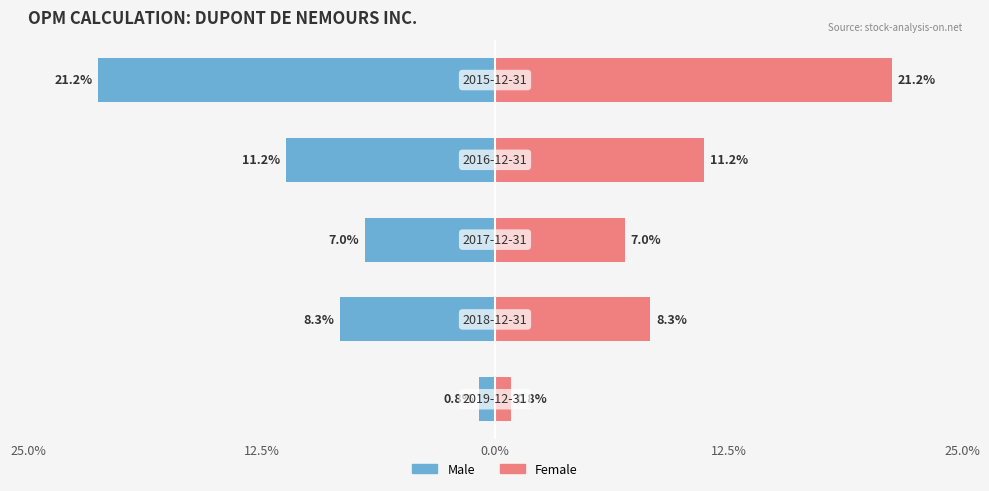

The Male series shows -0.1 at 25.0%. True or false?

False